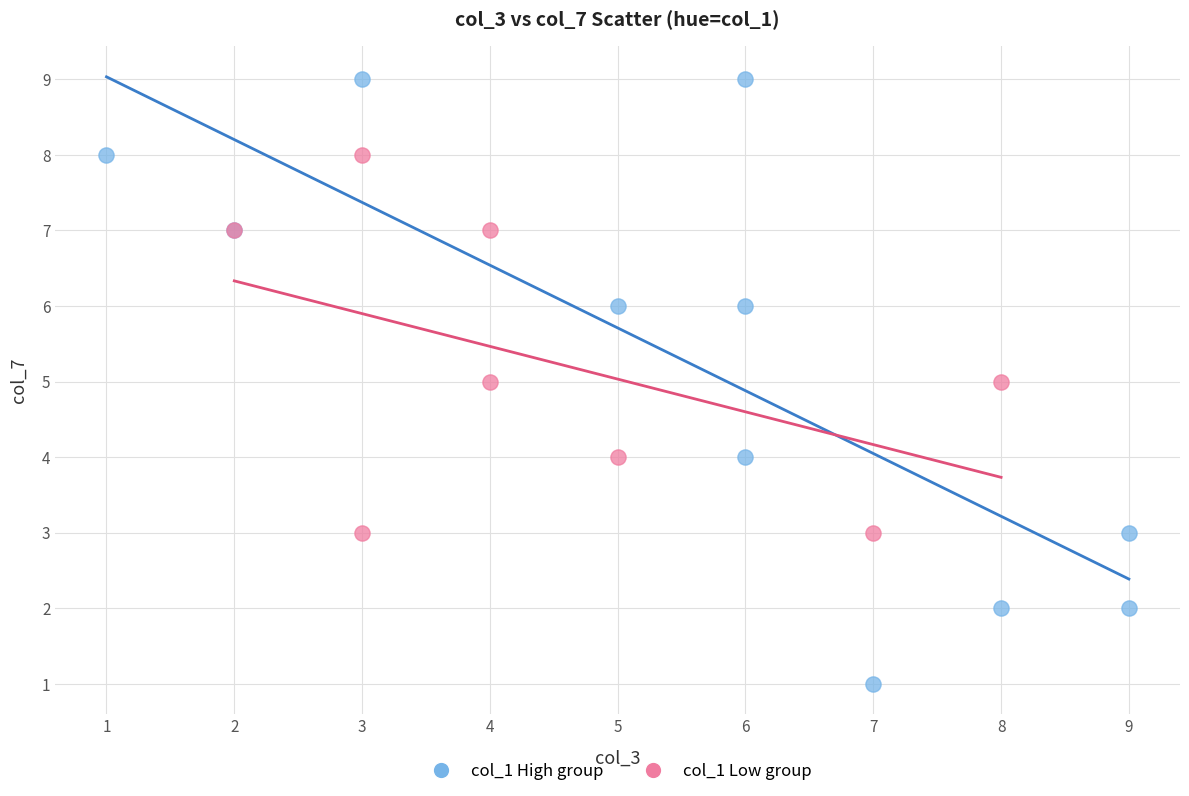

What are all the series names shown in the legend?

col_1 High group, col_1 Low group